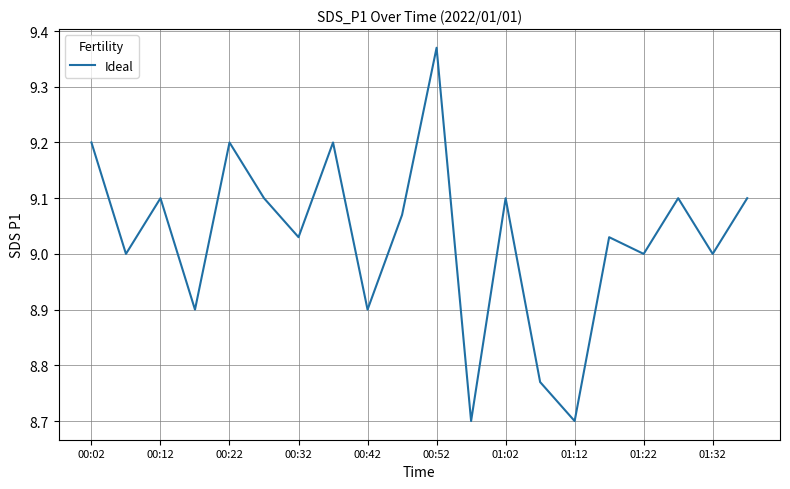

What is the minimum value shown in the chart?

8.7